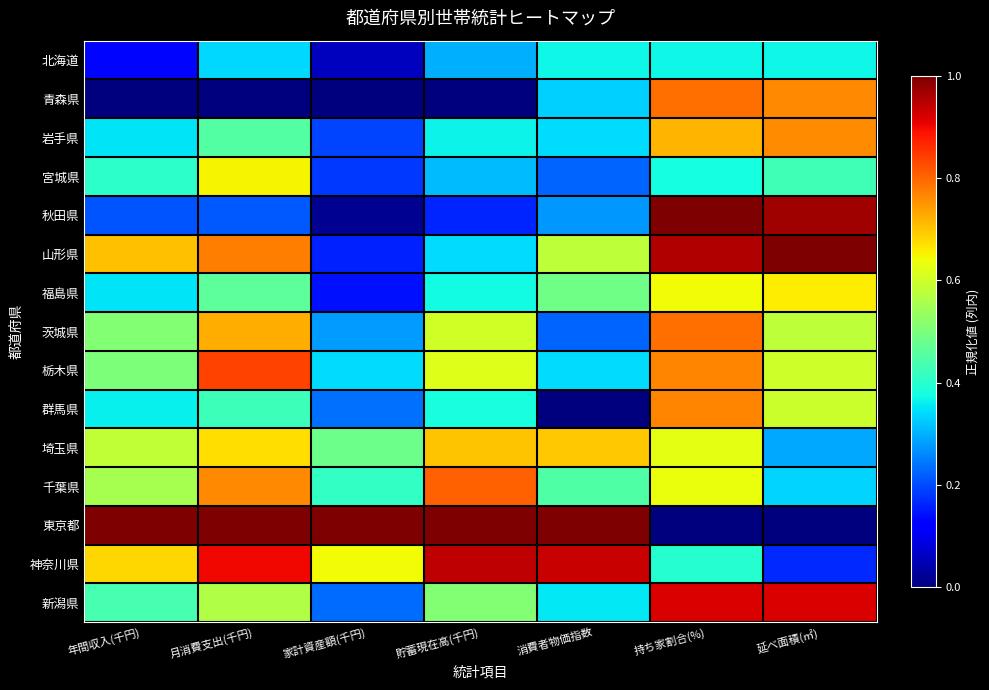

Reading left to right, what are all the values shown in this chart?

北海道: 年間収入(千円)=0.1	月消費支出(千円)=0.3	家計資産額(千円)=0.1	貯蓄現在高(千円)=0.3	消費者物価指数=0.4	持ち家割合(%)=0.4	延べ面積(㎡)=0.4
青森県: 年間収入(千円)=0.0	月消費支出(千円)=0.0	家計資産額(千円)=0.0	貯蓄現在高(千円)=0.0	消費者物価指数=0.3	持ち家割合(%)=0.8	延べ面積(㎡)=0.8
岩手県: 年間収入(千円)=0.4	月消費支出(千円)=0.5	家計資産額(千円)=0.2	貯蓄現在高(千円)=0.4	消費者物価指数=0.3	持ち家割合(%)=0.7	延べ面積(㎡)=0.8
宮城県: 年間収入(千円)=0.4	月消費支出(千円)=0.7	家計資産額(千円)=0.2	貯蓄現在高(千円)=0.3	消費者物価指数=0.2	持ち家割合(%)=0.4	延べ面積(㎡)=0.4
秋田県: 年間収入(千円)=0.2	月消費支出(千円)=0.2	家計資産額(千円)=0.0	貯蓄現在高(千円)=0.2	消費者物価指数=0.3	持ち家割合(%)=1.0	延べ面積(㎡)=1.0
山形県: 年間収入(千円)=0.7	月消費支出(千円)=0.8	家計資産額(千円)=0.2	貯蓄現在高(千円)=0.3	消費者物価指数=0.6	持ち家割合(%)=1.0	延べ面積(㎡)=1.0
福島県: 年間収入(千円)=0.3	月消費支出(千円)=0.5	家計資産額(千円)=0.1	貯蓄現在高(千円)=0.4	消費者物価指数=0.5	持ち家割合(%)=0.6	延べ面積(㎡)=0.7
茨城県: 年間収入(千円)=0.5	月消費支出(千円)=0.7	家計資産額(千円)=0.3	貯蓄現在高(千円)=0.6	消費者物価指数=0.2	持ち家割合(%)=0.8	延べ面積(㎡)=0.6
栃木県: 年間収入(千円)=0.5	月消費支出(千円)=0.8	家計資産額(千円)=0.3	貯蓄現在高(千円)=0.6	消費者物価指数=0.3	持ち家割合(%)=0.8	延べ面積(㎡)=0.6
群馬県: 年間収入(千円)=0.4	月消費支出(千円)=0.4	家計資産額(千円)=0.2	貯蓄現在高(千円)=0.4	消費者物価指数=0.0	持ち家割合(%)=0.8	延べ面積(㎡)=0.6
埼玉県: 年間収入(千円)=0.6	月消費支出(千円)=0.7	家計資産額(千円)=0.5	貯蓄現在高(千円)=0.7	消費者物価指数=0.7	持ち家割合(%)=0.6	延べ面積(㎡)=0.3
千葉県: 年間収入(千円)=0.6	月消費支出(千円)=0.8	家計資産額(千円)=0.4	貯蓄現在高(千円)=0.8	消費者物価指数=0.4	持ち家割合(%)=0.6	延べ面積(㎡)=0.3
東京都: 年間収入(千円)=1.0	月消費支出(千円)=1.0	家計資産額(千円)=1.0	貯蓄現在高(千円)=1.0	消費者物価指数=1.0	持ち家割合(%)=0.0	延べ面積(㎡)=0.0
神奈川県: 年間収入(千円)=0.7	月消費支出(千円)=0.9	家計資産額(千円)=0.6	貯蓄現在高(千円)=0.9	消費者物価指数=0.9	持ち家割合(%)=0.4	延べ面積(㎡)=0.2
新潟県: 年間収入(千円)=0.4	月消費支出(千円)=0.6	家計資産額(千円)=0.2	貯蓄現在高(千円)=0.5	消費者物価指数=0.4	持ち家割合(%)=0.9	延べ面積(㎡)=0.9